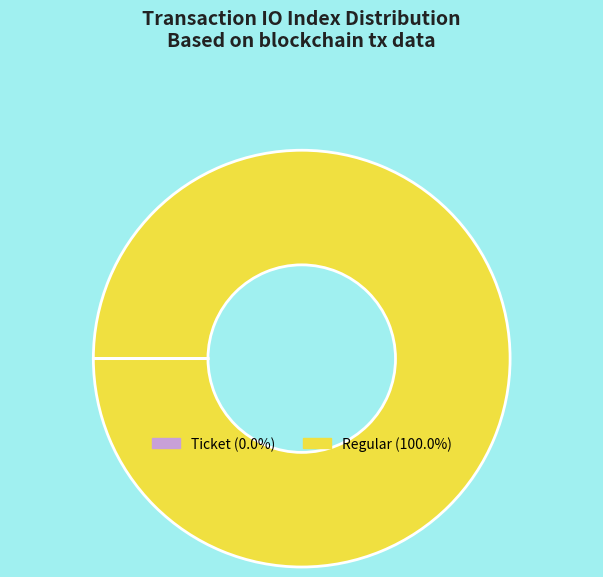

Is there a majority slice in this chart?

Yes